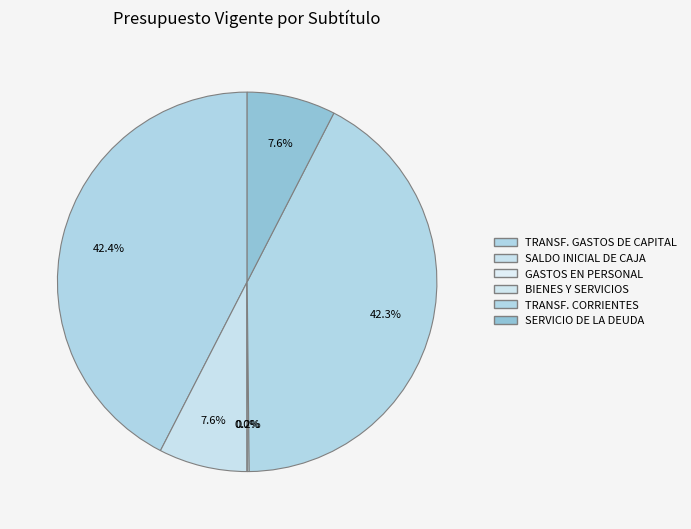

Which category has the biggest portion of the pie?

TRANSFERENCIAS PARA GASTOS DE CAPITAL